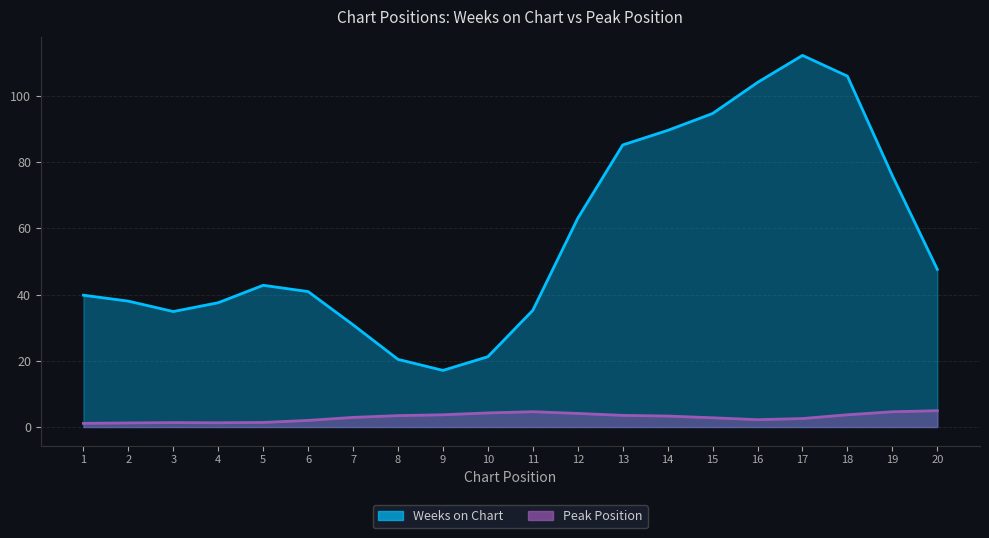

Is the value of Peak Position at 11 greater than the value of Weeks on Chart at 15?

No